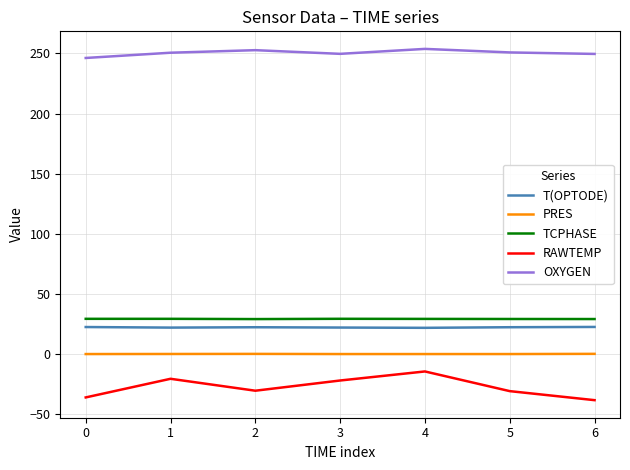

At which category does OXYGEN reach its first local valley?

3